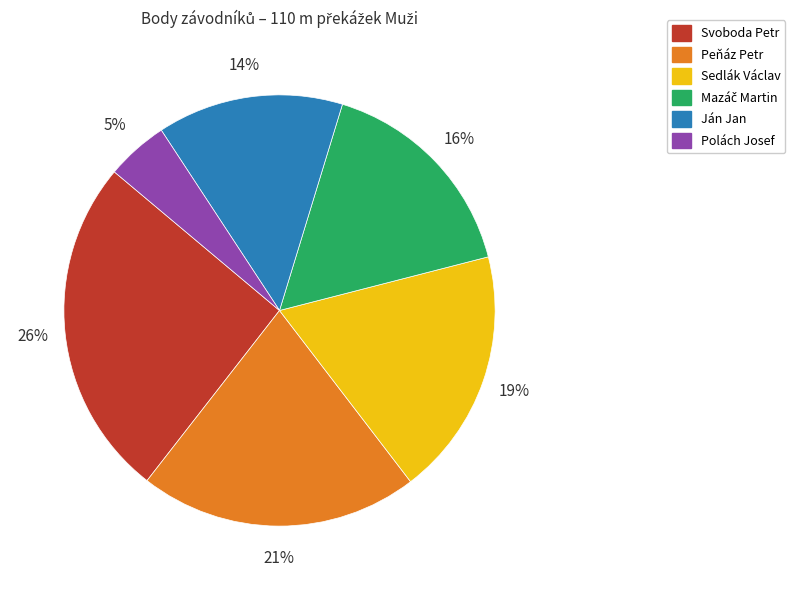

To the nearest percent, what is the average slice percentage?

17%